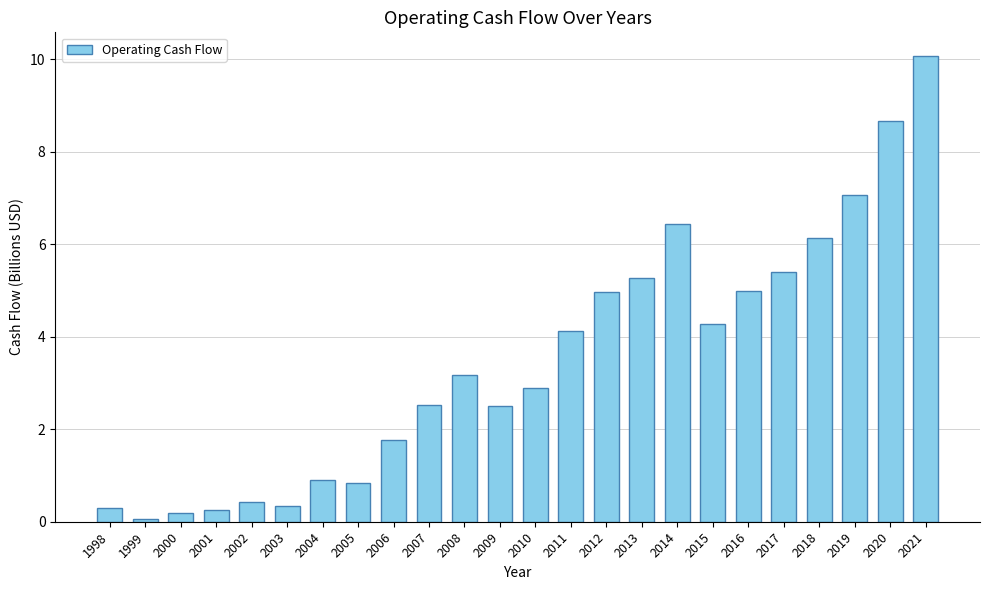

Is it true that the value at 2002 is 0.4?

True